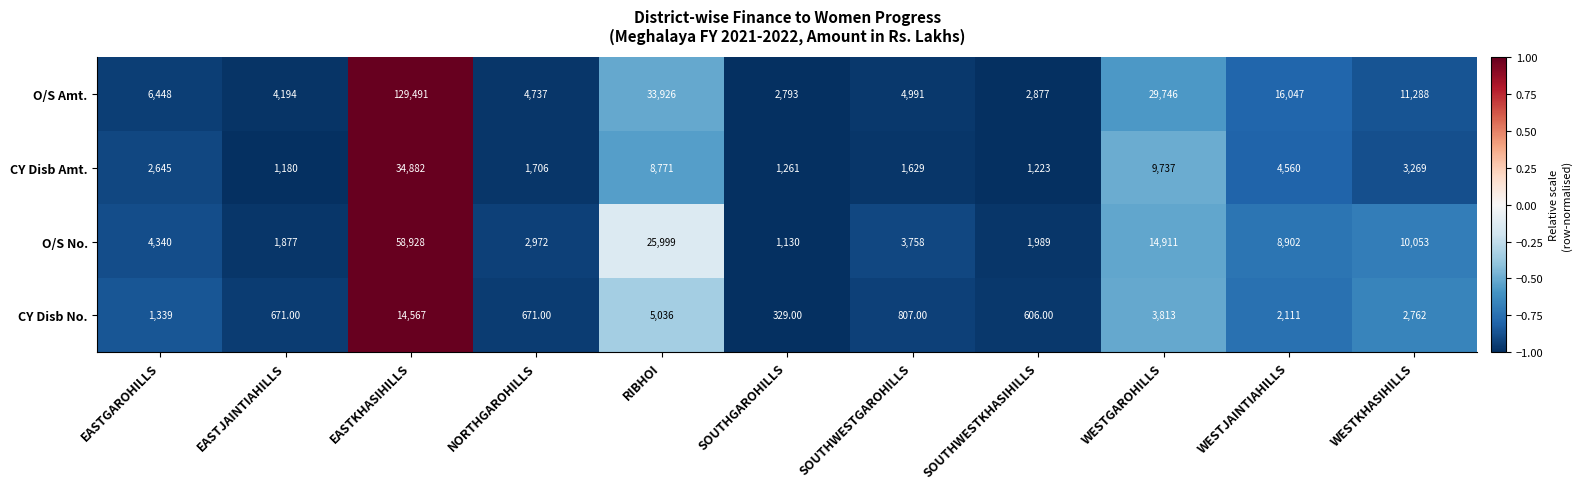

What is the difference between the maximum and minimum values in the CY Disb No. series?

14238